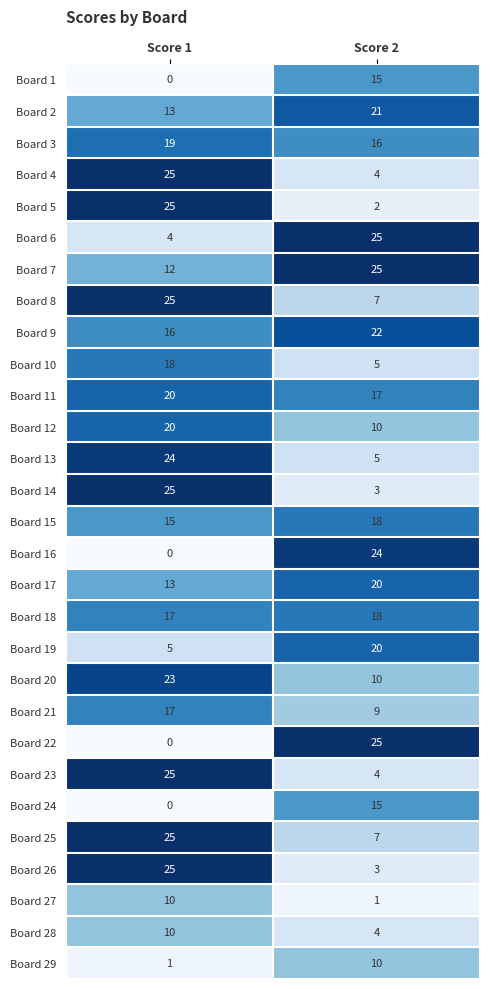

Which category has the lowest value in the Board 8 series?

Score 2